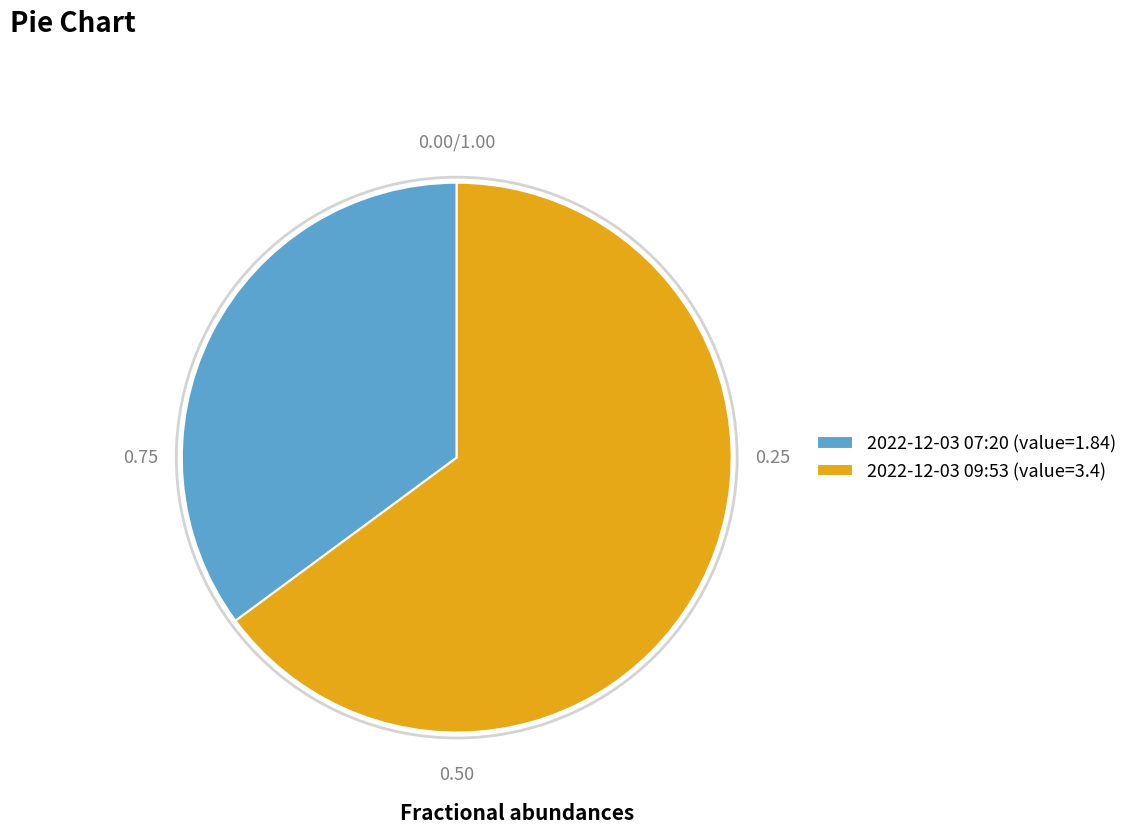

Which category accounts for the majority?

2022-12-03 09:53 (value=3.4)